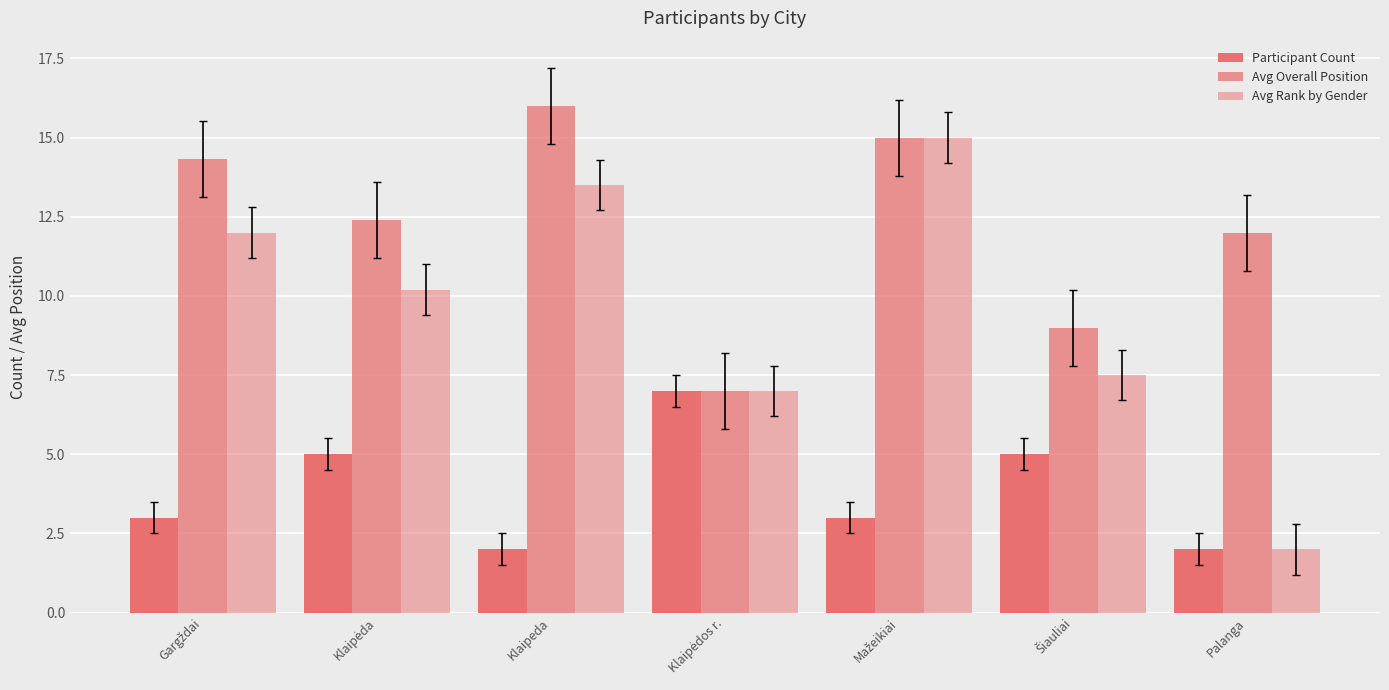

The Avg Overall Position series shows 5.9 at Šiauliai. True or false?

False